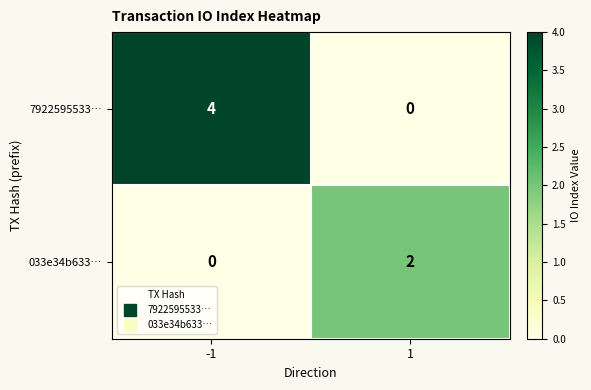

What is the sum of all 7922595533… values?

4